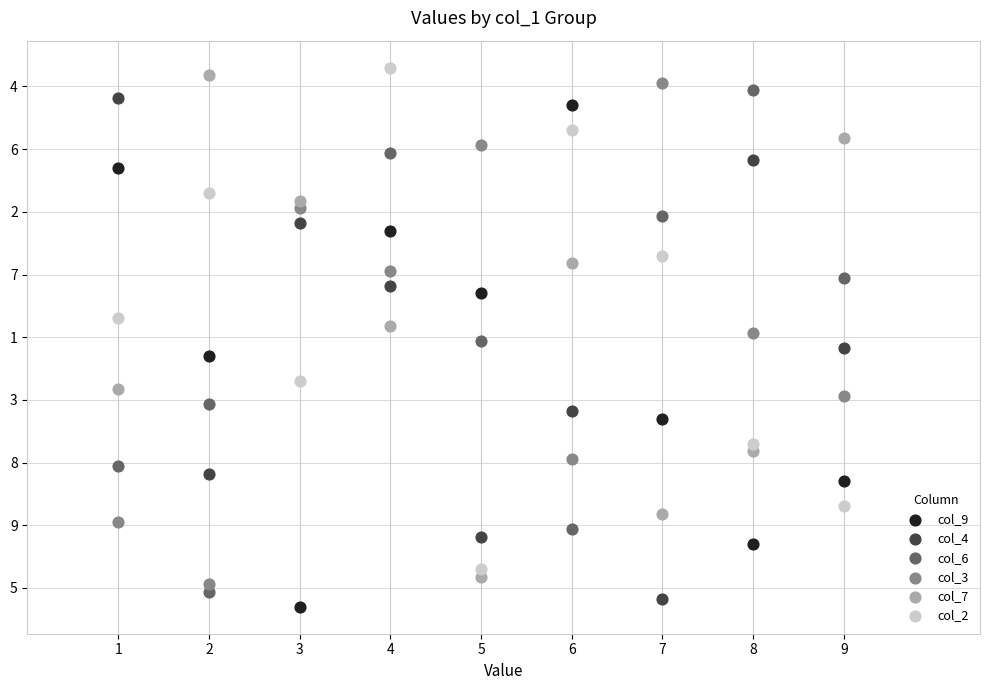

What are all the series names shown in the legend?

col_9, col_4, col_6, col_3, col_7, col_2